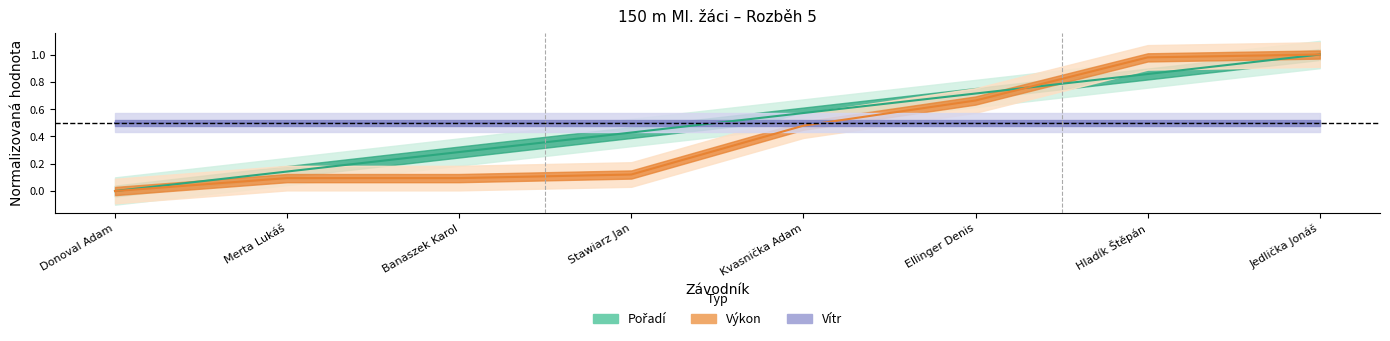

What is the difference between the Výkon values at Ellinger Denis and Hladík Štěpán?

0.3